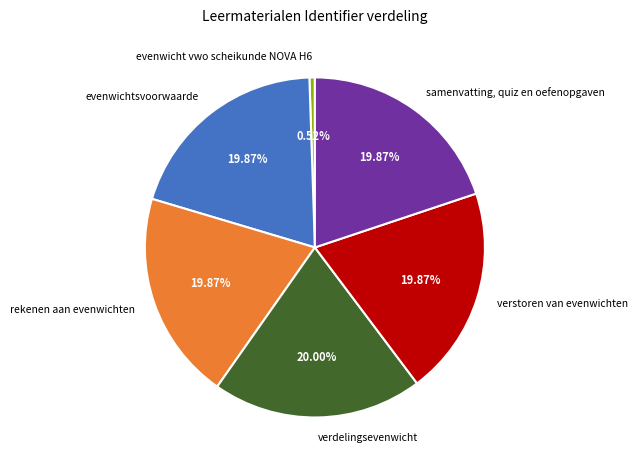

What percentage is NOT represented by verstoren van evenwichten?

80.1%